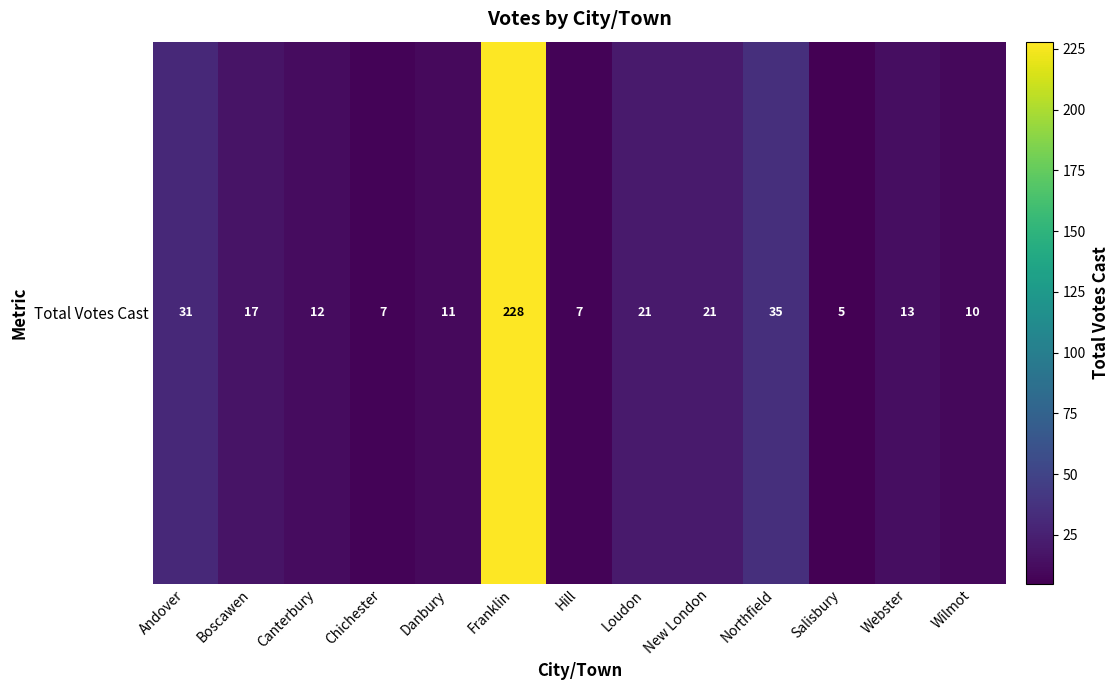

Reading right to left, extract all data points from this chart.

10	13	5	35	21	21	7	228	11	7	12	17	31